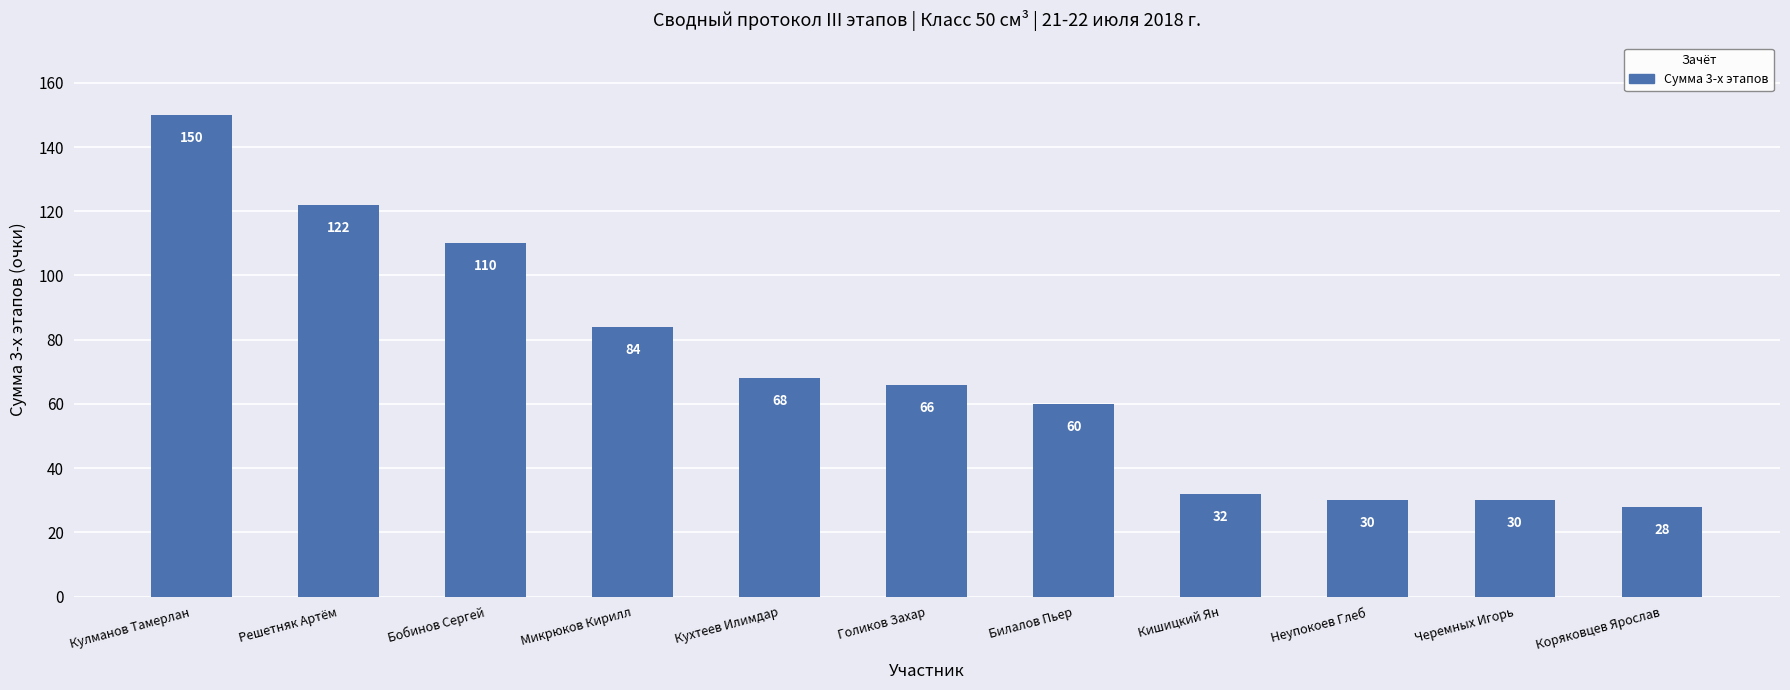

What is the label of the 4th bar from the left?

Микрюков Кирилл